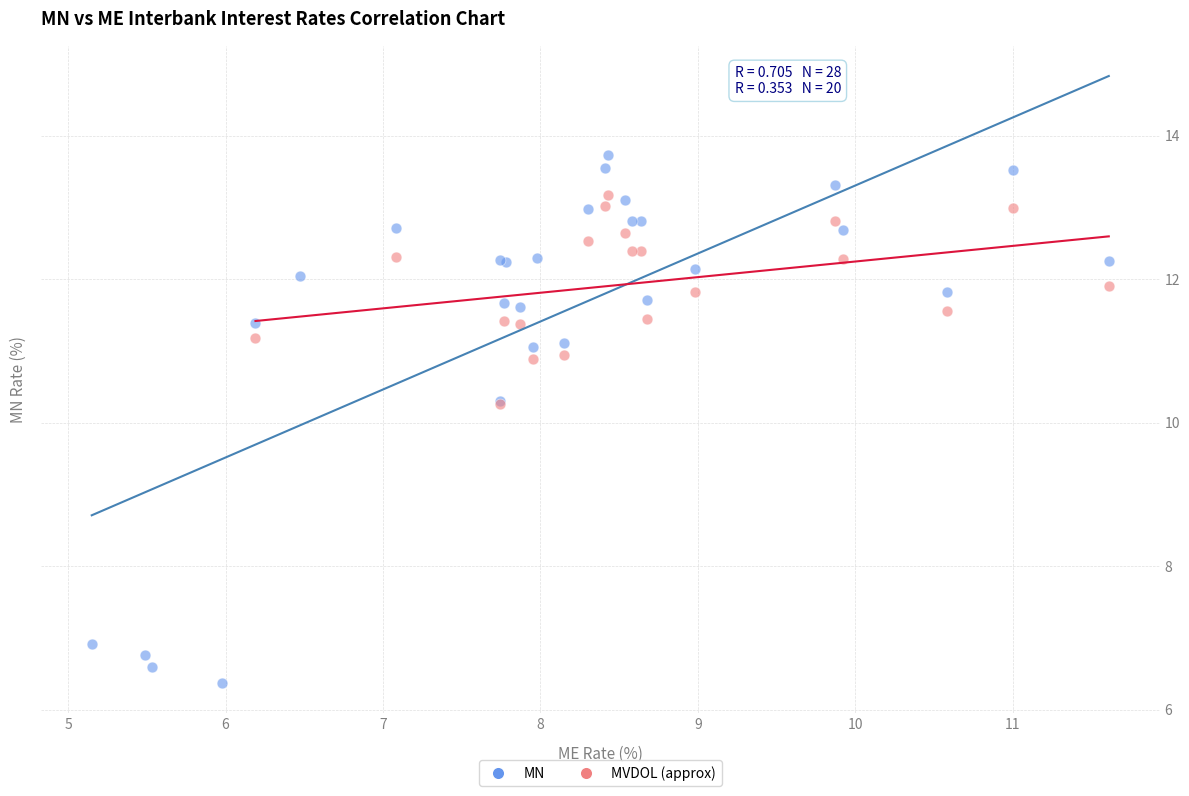

Which series has the largest Y range (max minus min)?

MN